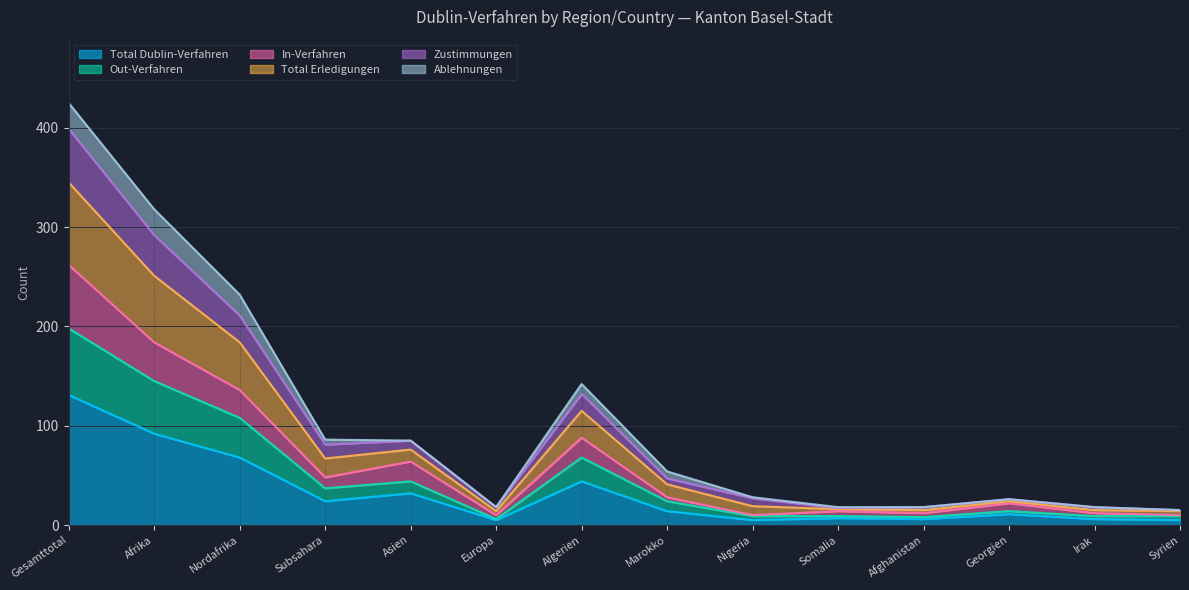

What is the label of the 7th point from the left?

Algerien